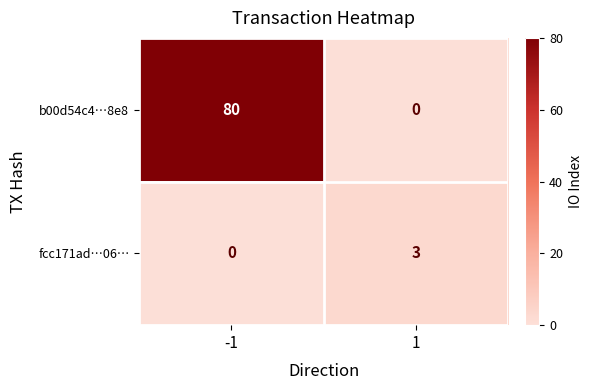

Rank the series by their average value, from highest to lowest.

b00d54c4…8e8, fcc171ad…06…